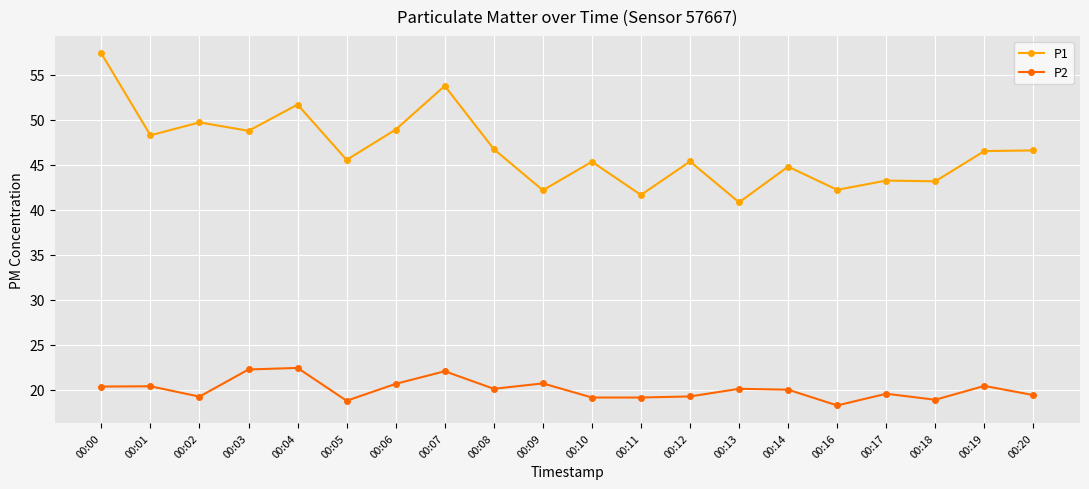

What is the value of the P1 point at the 5th from the left?

51.7